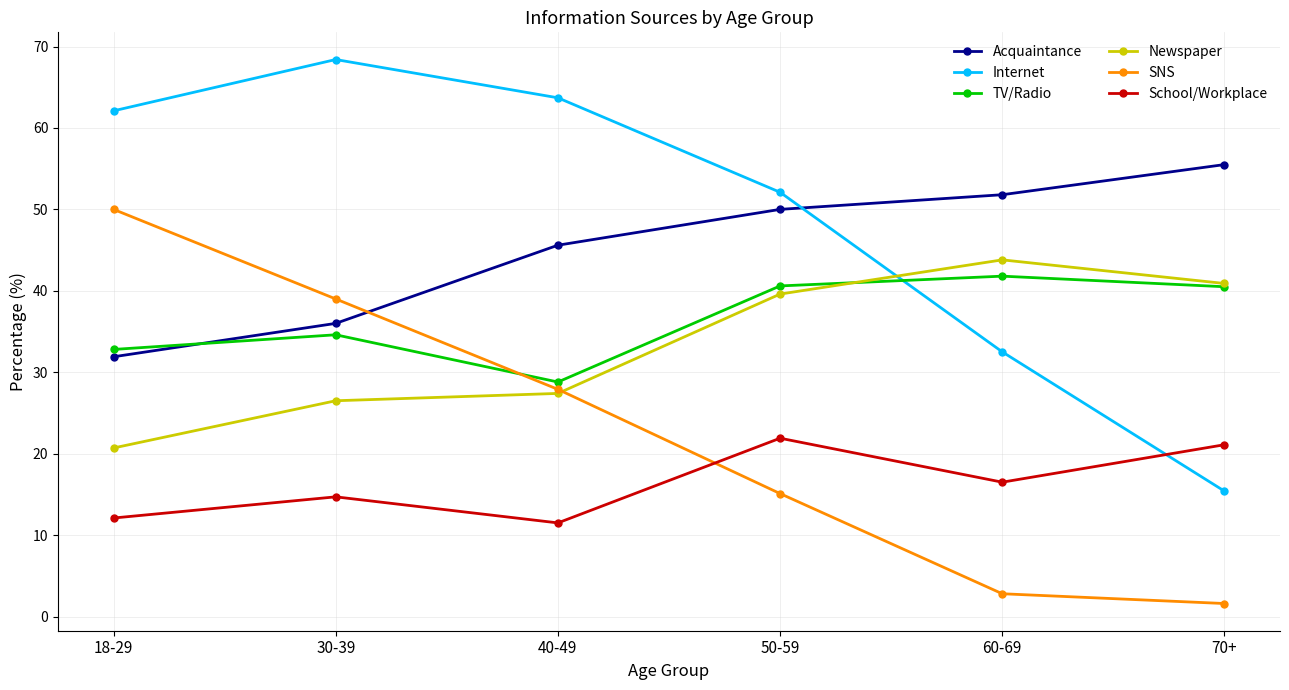

Is this an area chart (filled region under the line)?

No